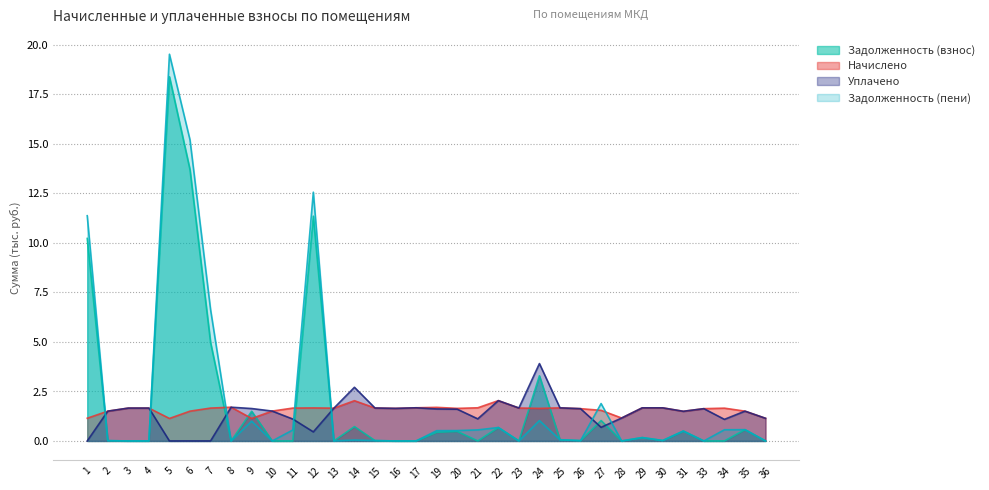

At how many categories does at least one series exceed 16?

1